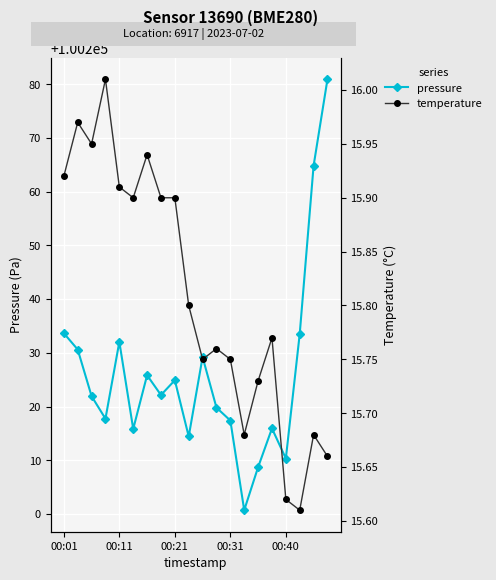

True or false: pressure and temperature cross at least once.

False